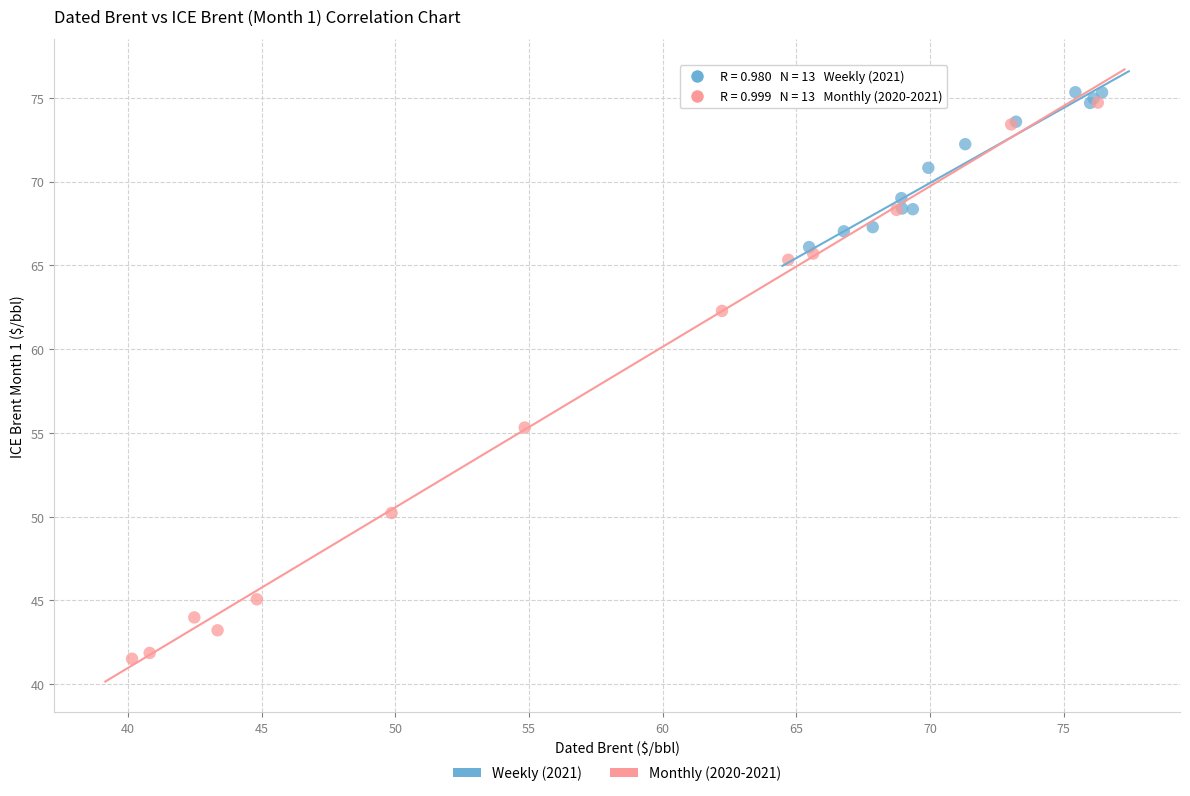

What are all the series names shown in the legend?

Weekly (2021), Monthly (2020-2021)